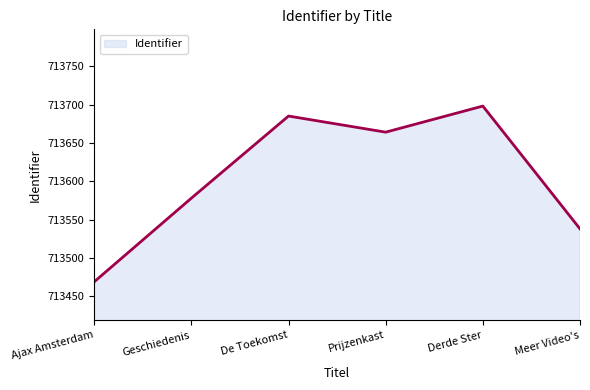

List the labels in order of value, largest first.

Derde Ster, De Toekomst, Prijzenkast, Geschiedenis, Meer Video's, Ajax Amsterdam